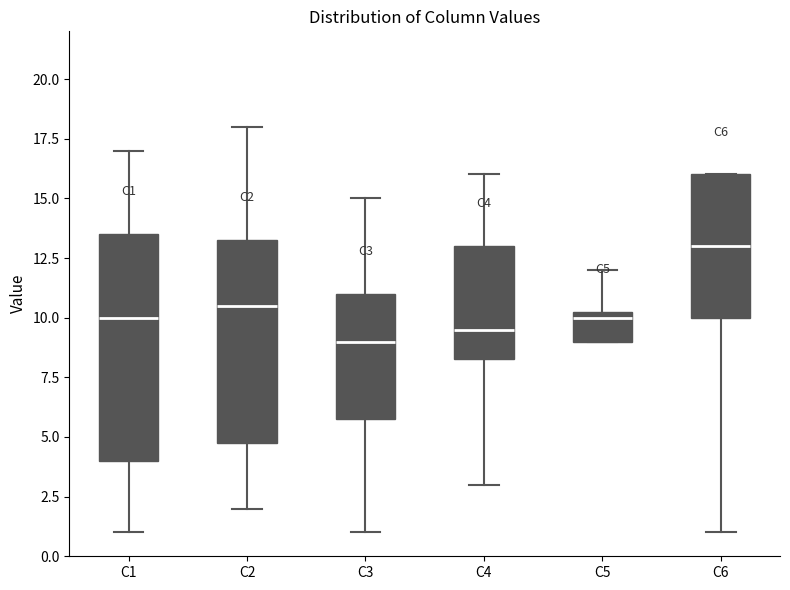

Which box's median line is the lowest?

C3